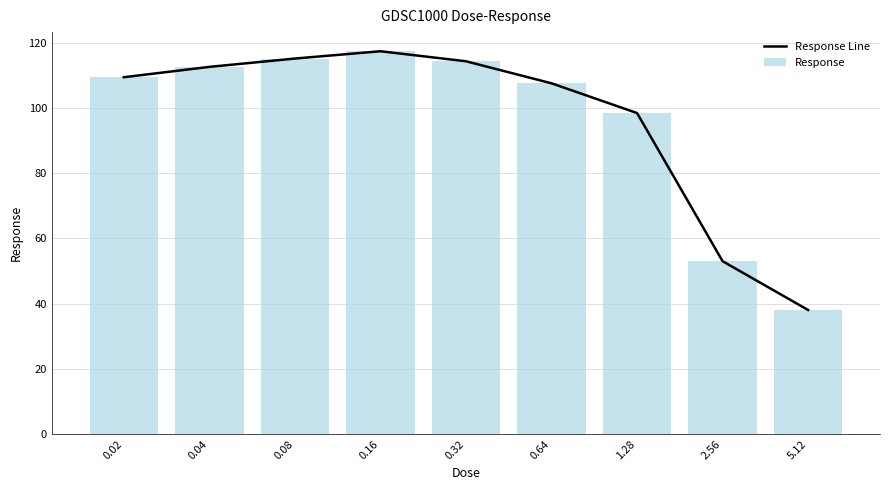

What position from the right is 1.28?

3